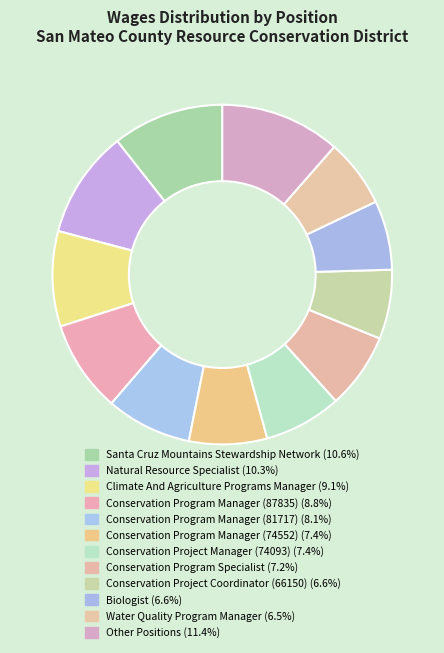

To the nearest percent, what is the difference between the largest and smallest slice percentages?

5%